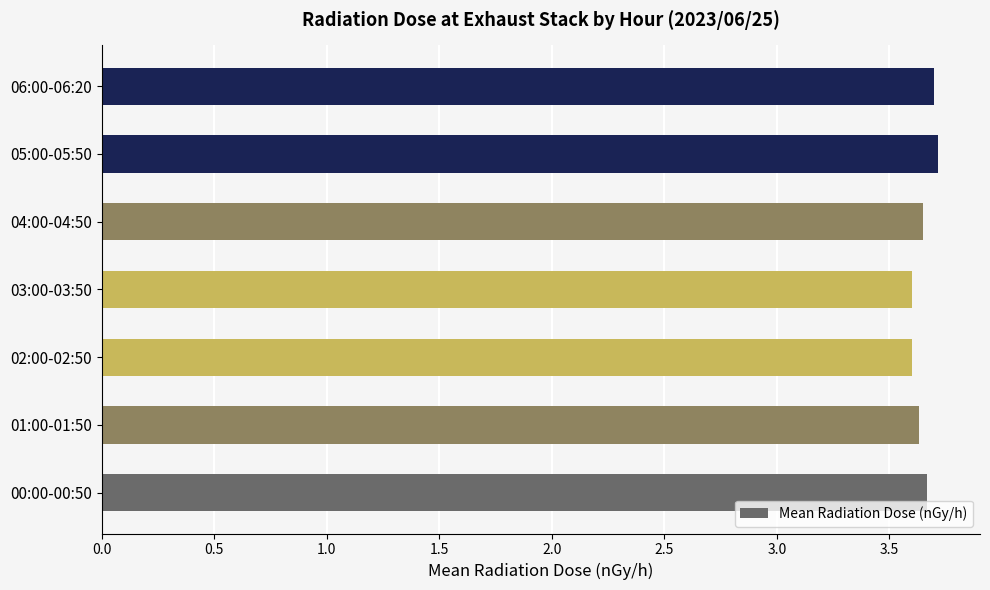

What is the difference between the maximum and minimum values?

0.1